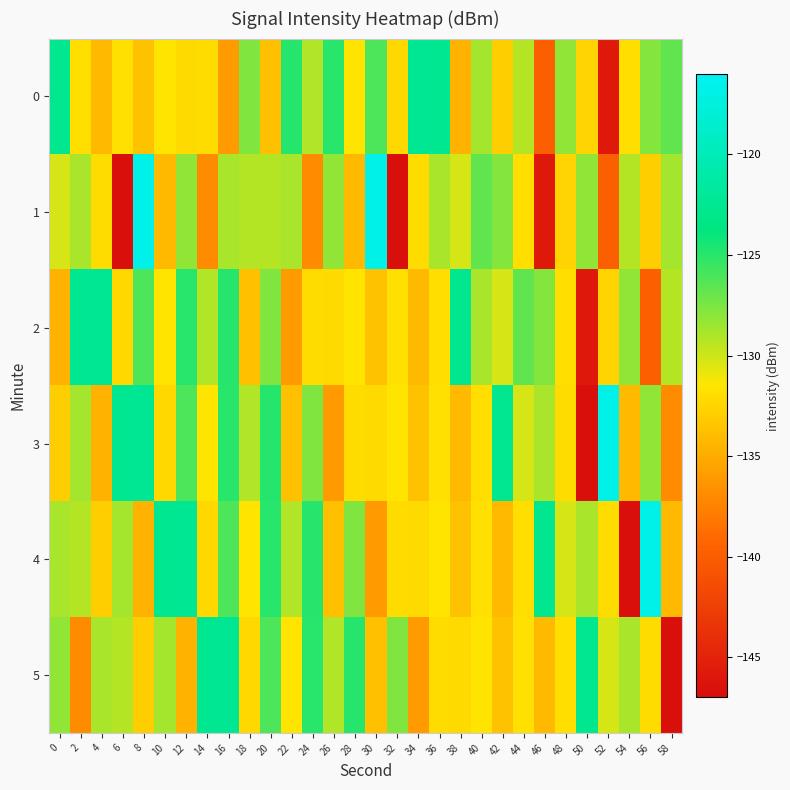

Count the number of categories in the chart.

30